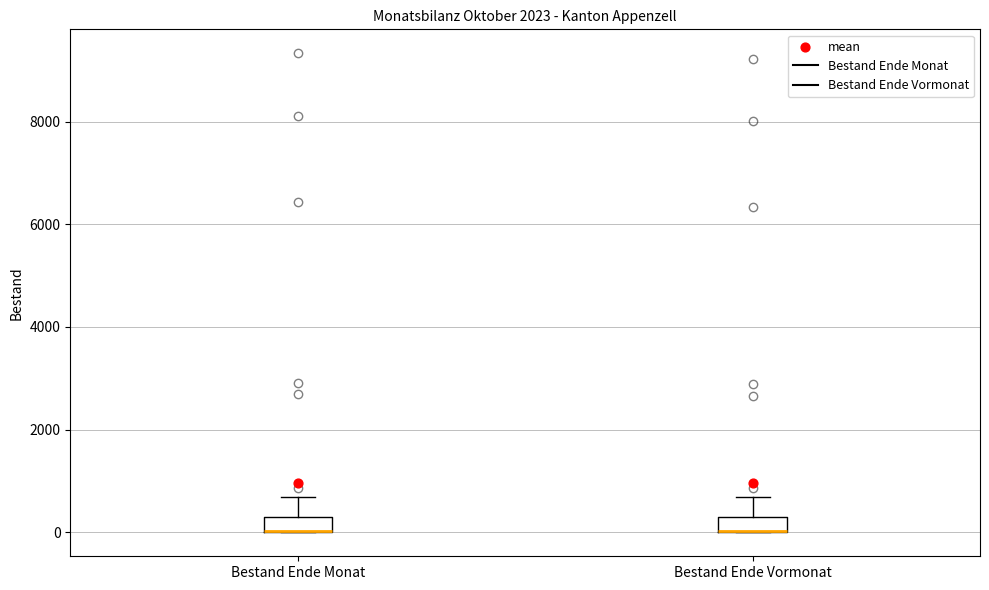

Where is the lower edge of the box for Bestand Ende Vormonat on the y-axis? The values are not printed on the chart, so give them approximately, as read against the axis.

0